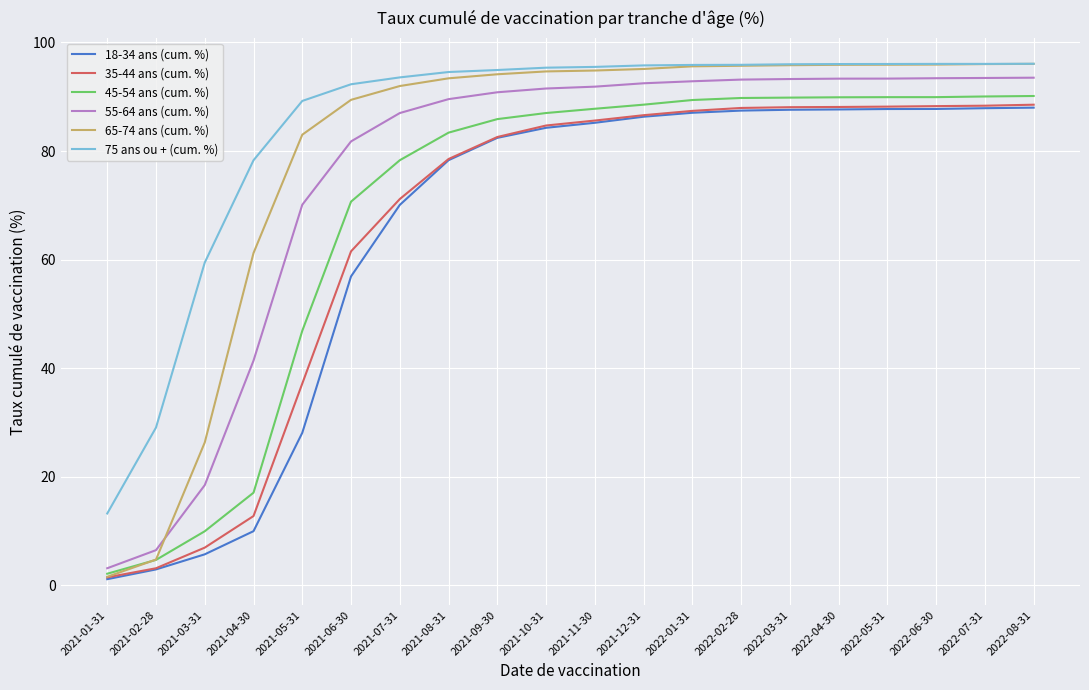

How many distinct data groups are displayed?

6